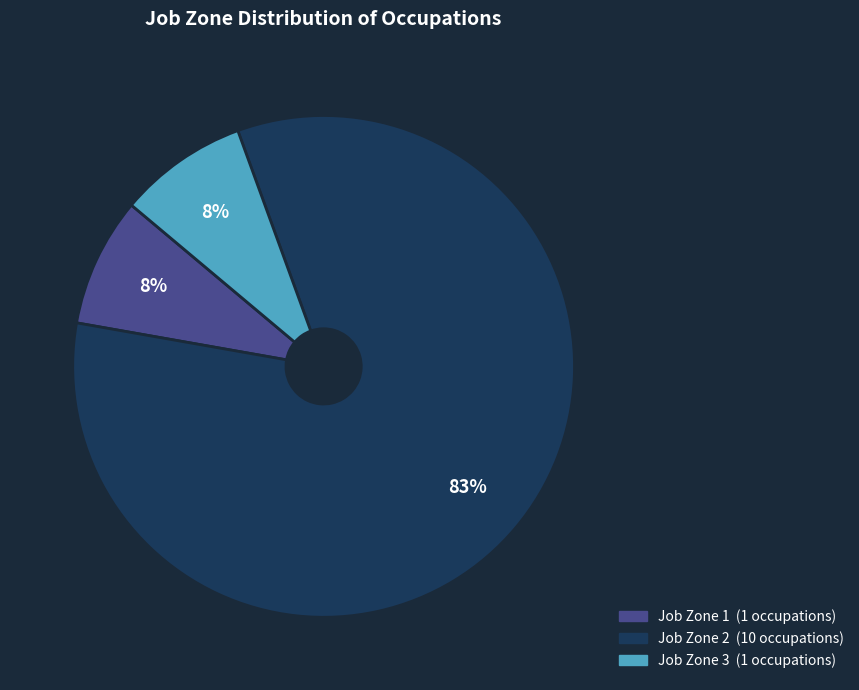

How many segments does this pie chart have?

3